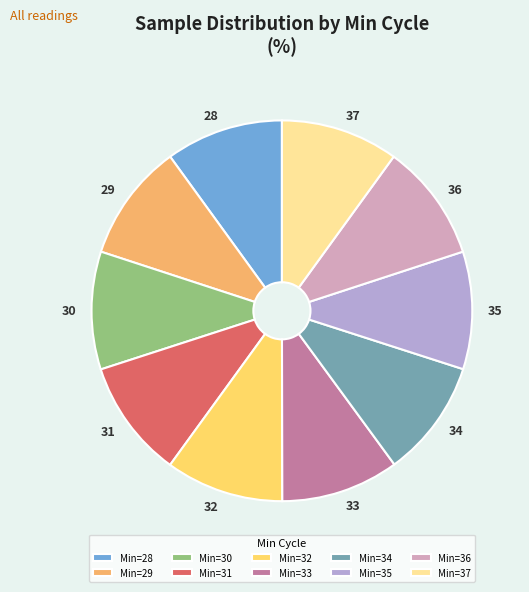

Do 37 and 32 together represent more than half of the pie?

No